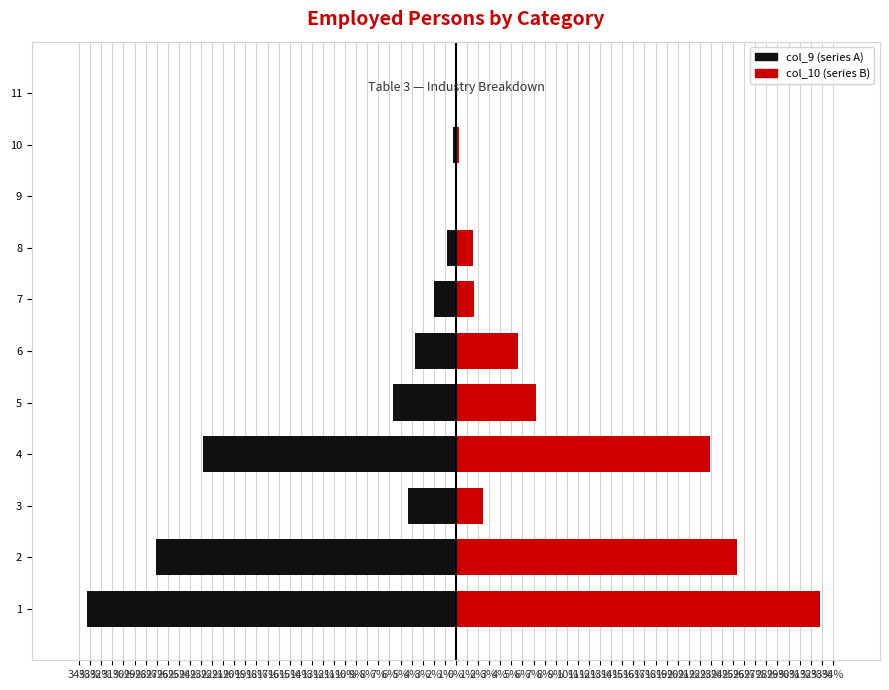

Reading left to right, what are all the values shown in this chart?

col_9 (Left): -33.3	-27.1	-4.3	-22.8	-5.7	-3.7	-2.0	-0.8	-0.1	-0.2	-0.1
col_10 (Right): 32.9	25.4	2.5	22.9	7.2	5.6	1.6	1.5	0.1	0.3	0.1